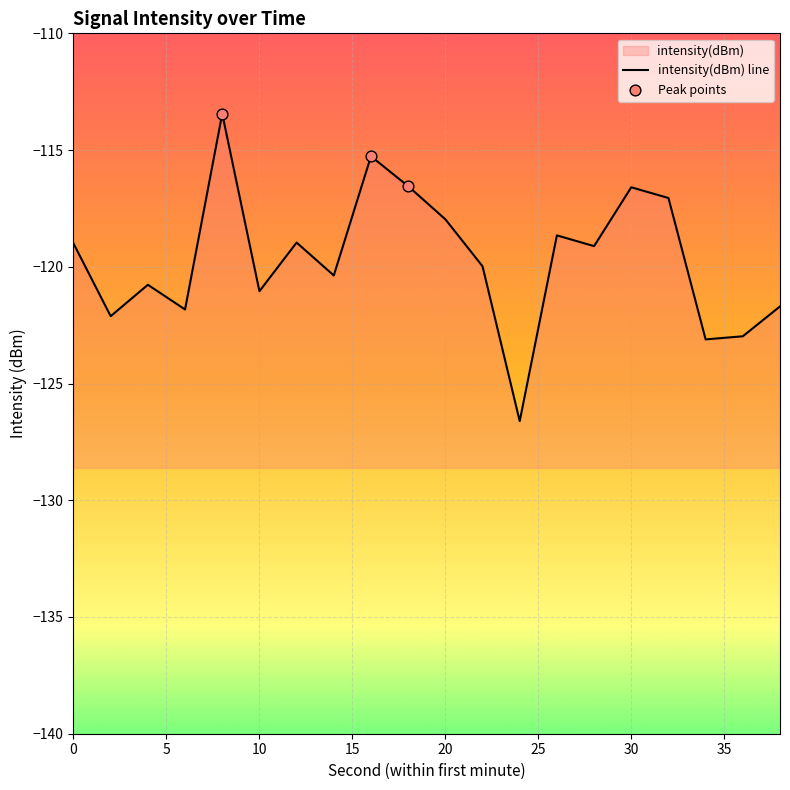

What is the change in value from 20 to 26?

-0.7